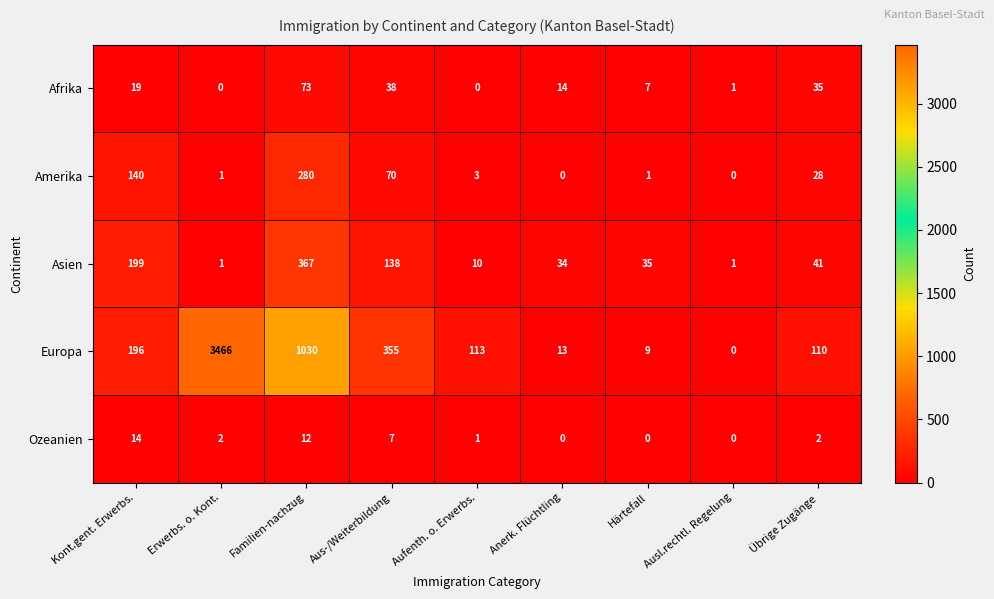

How many distinct data groups are displayed?

5